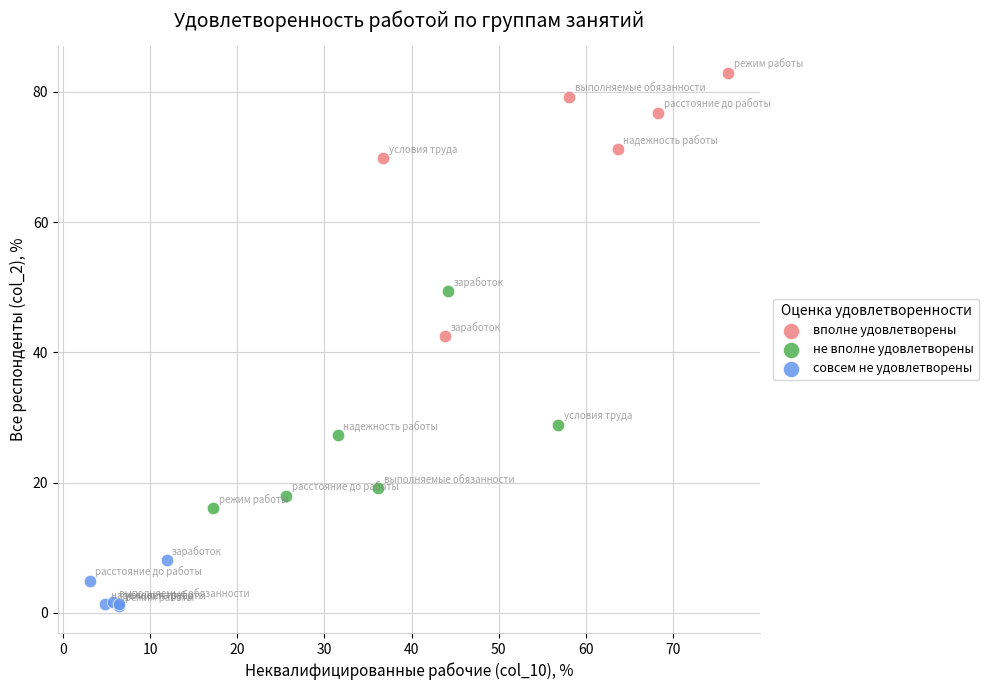

Which series contains the highest Y value?

вполне удовлетворены